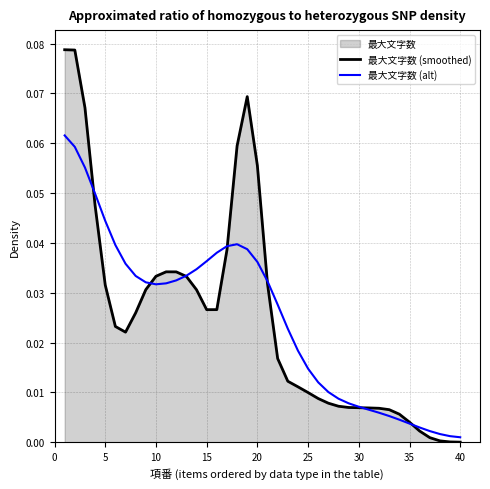

Rank the series by their maximum value, from lowest to highest.

最大文字数 (alt), 最大文字数 (smoothed)